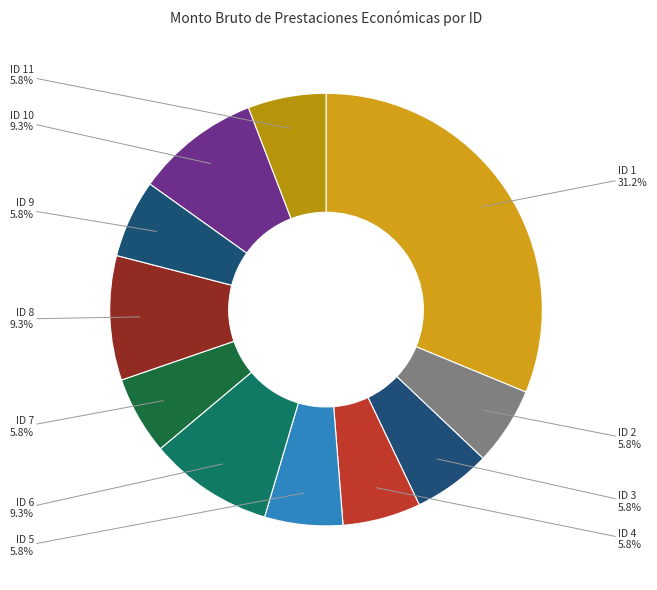

Does ID 5 account for over 50% of the chart?

No